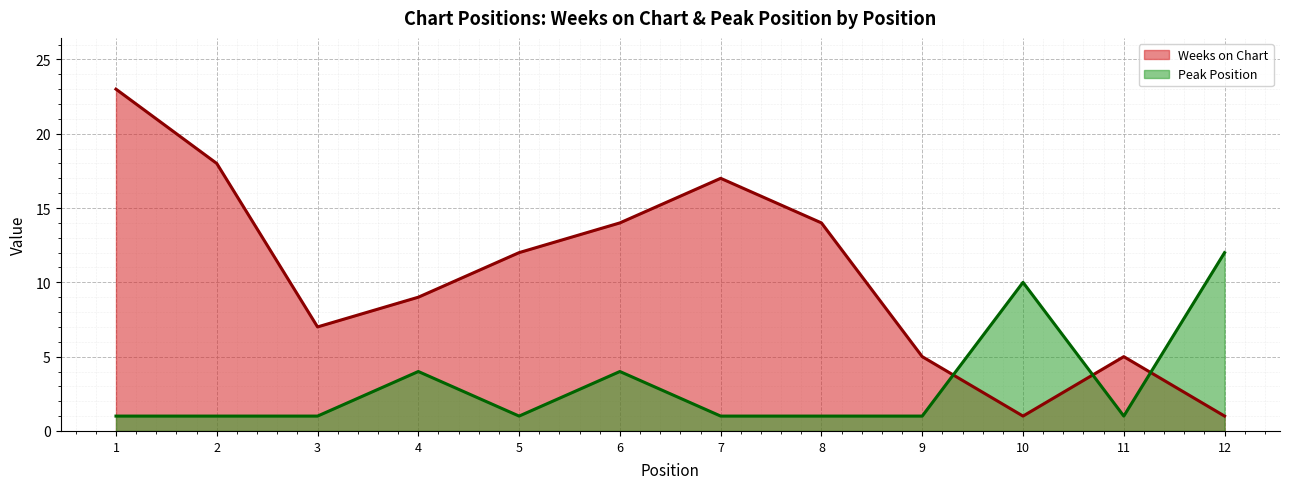

Reading right to left, extract all data points from this chart.

Weeks on Chart: 12=1	11=5	10=1	9=5	8=14	7=17	6=14	5=12	4=9	3=7	2=18	1=23
Peak Position: 12=12	11=1	10=10	9=1	8=1	7=1	6=4	5=1	4=4	3=1	2=1	1=1